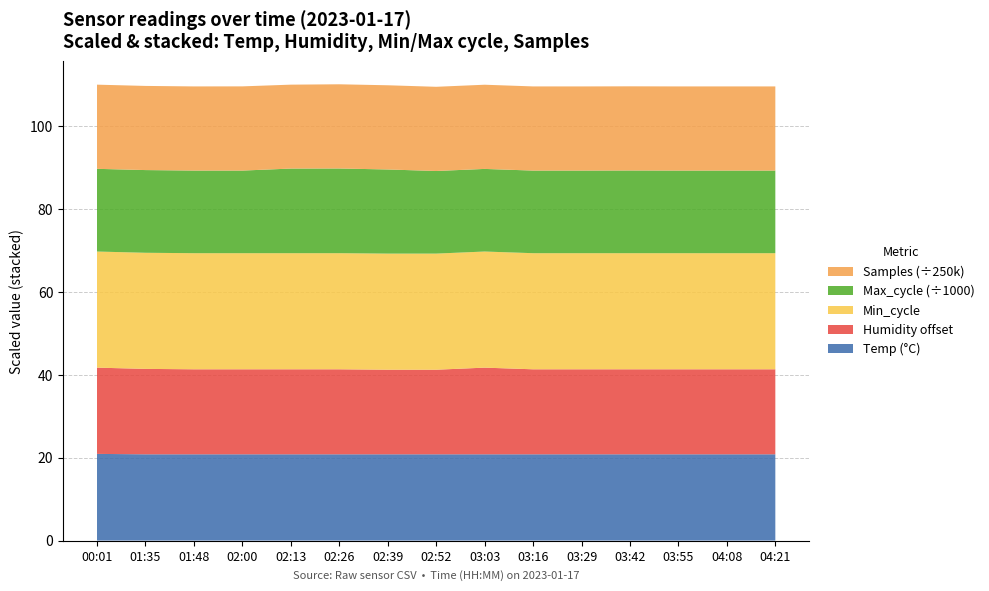

Reading left to right, transcribe all the data shown in this chart.

Temp: 20.9	20.8	20.8	20.8	20.8	20.8	20.8	20.8	20.8	20.8	20.8	20.8	20.8	20.8	20.8
Humidity: 40.8	40.6	40.5	40.5	40.5	40.5	40.4	40.4	40.9	40.5	40.5	40.5	40.5	40.5	40.5
Min_cycle: 28.0	28.0	28.0	28.0	28.0	28.0	28.0	28.0	28.0	28.0	28.0	28.0	28.0	28.0	28.0
Max_cycle: 19942.0	19943.0	19924.0	19920.0	20407.0	20424.0	20287.0	19921.0	19921.0	19920.0	19920.0	19943.0	19920.0	19920.0	19920.0
Samples: 5074688.0	5073229.0	5073084.0	5077112.0	5058747.0	5076344.0	5076381.0	5076185.0	5075964.0	5074000.0	5073500.0	5074200.0	5073800.0	5074100.0	5073600.0